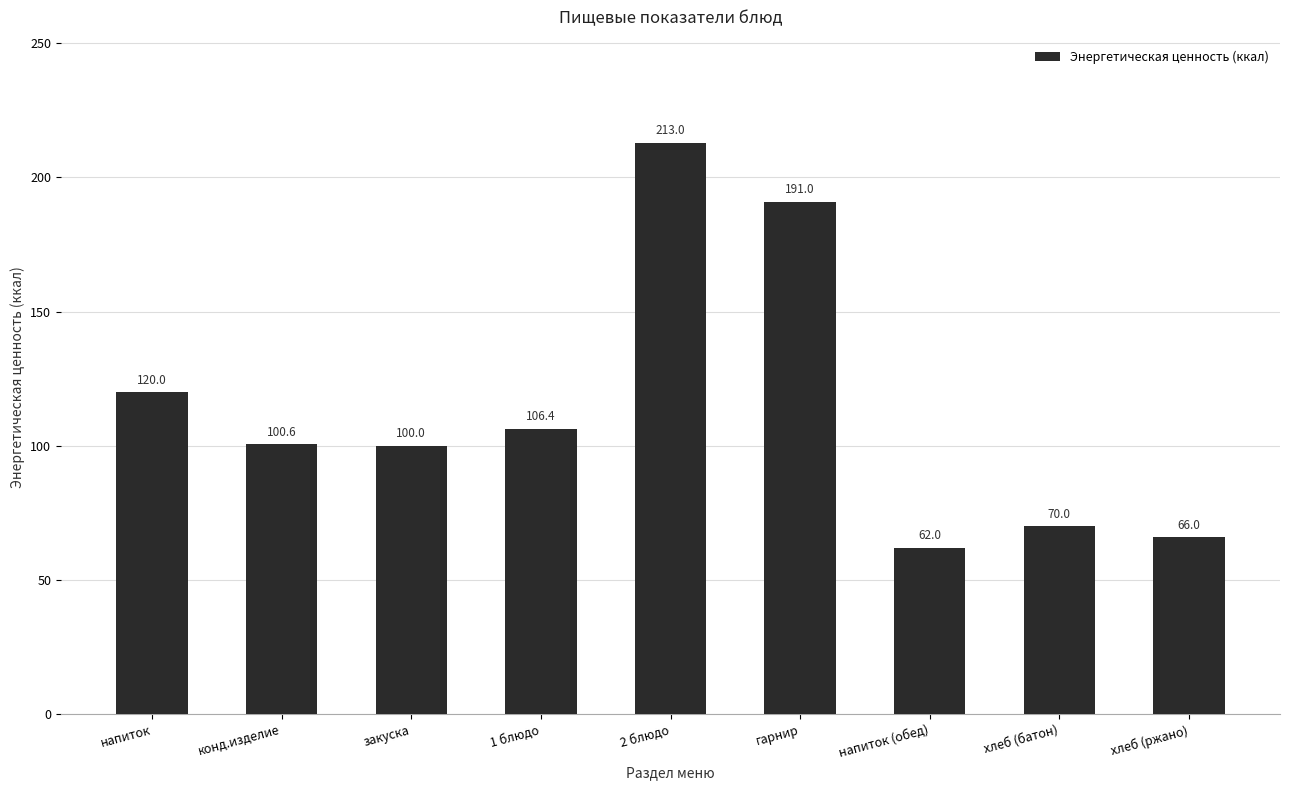

The value at 2 блюдо is 213.0. True or false?

True